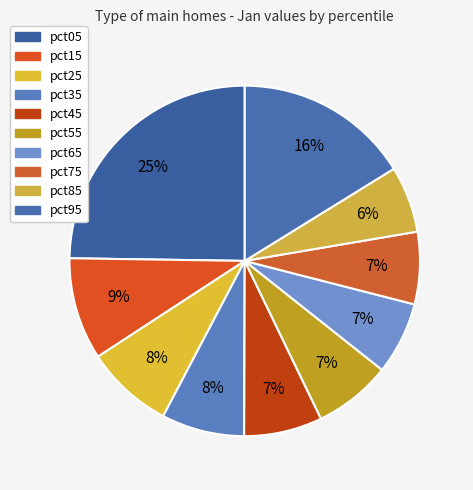

What percentage is the pct45 slice, to the nearest percent?

7%